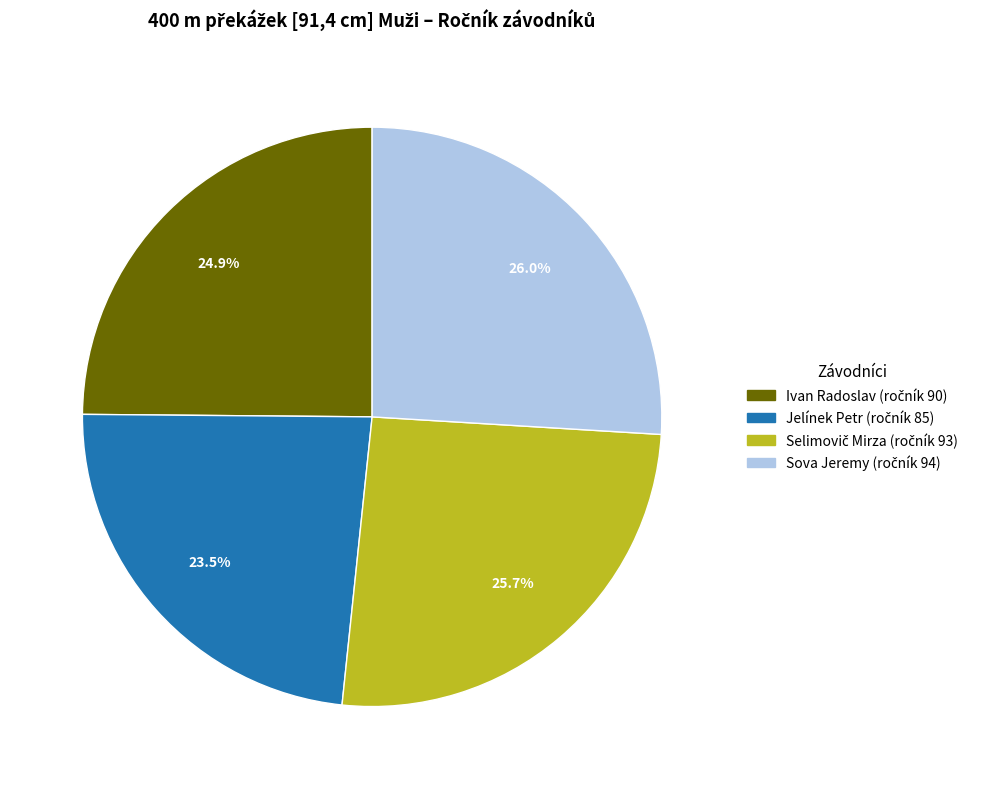

Between Sova Jeremy and Jelínek Petr, which is larger?

Sova Jeremy